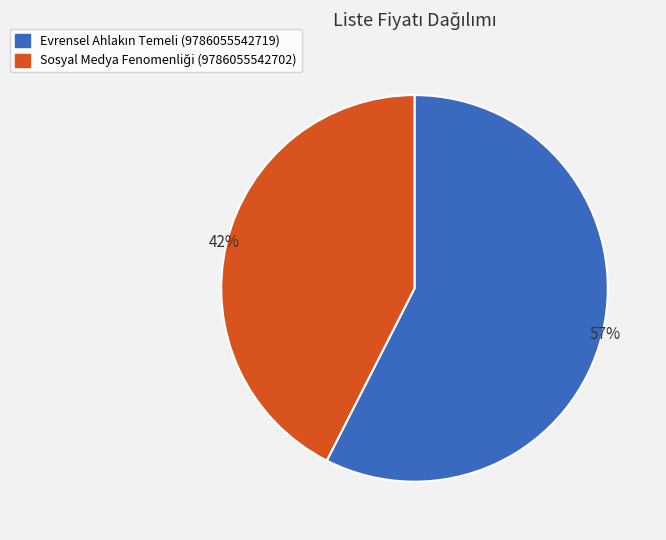

How many segments does this pie chart have?

2